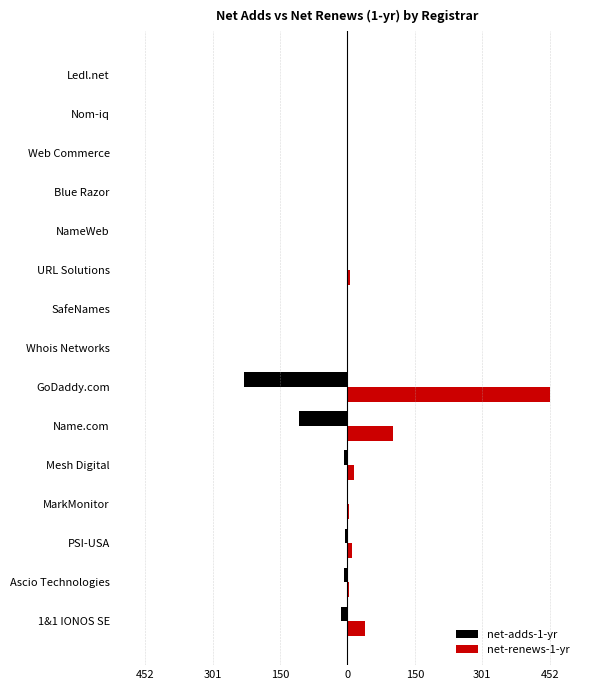

At how many categories does at least one series exceed 230?

1